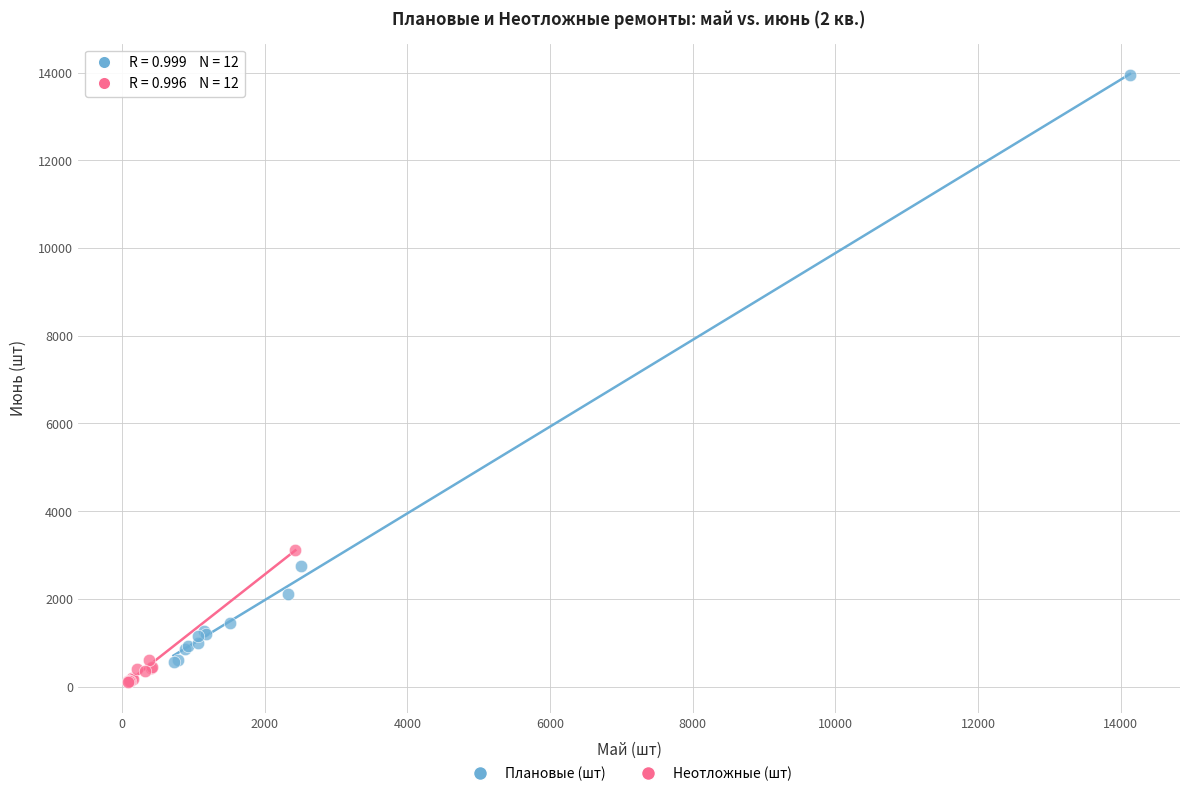

Which series has the largest Y range (max minus min)?

Плановые (шт)